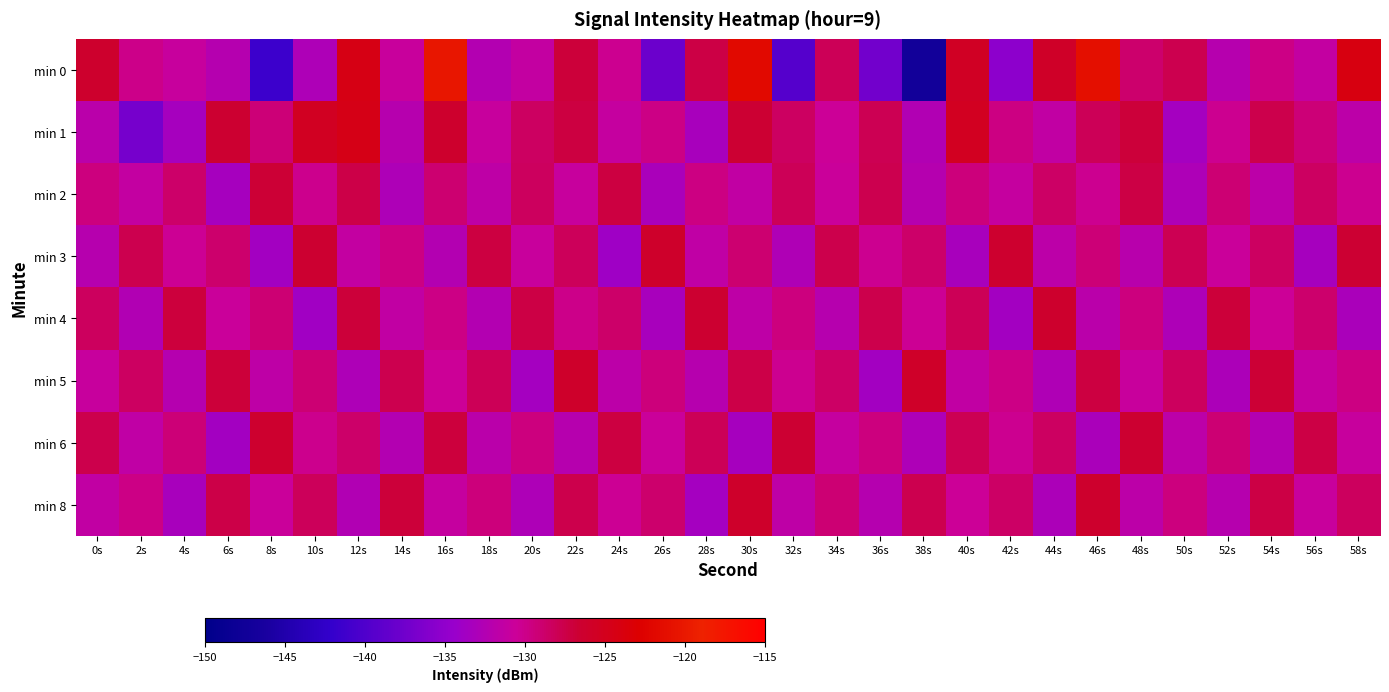

Which has a higher value, 10s or 40s?

40s